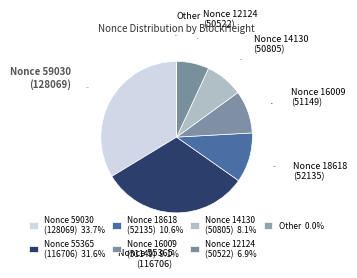

Does any single category account for the majority?

No